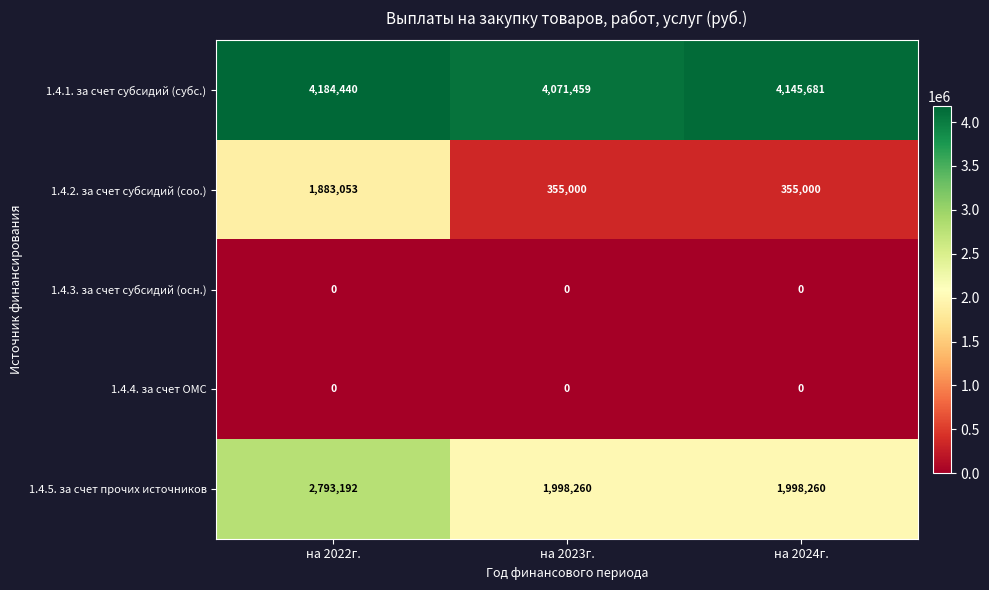

Which series changed the most between на 2023г. and на 2024г.?

1.4.1. за счет субсидий (субс.)